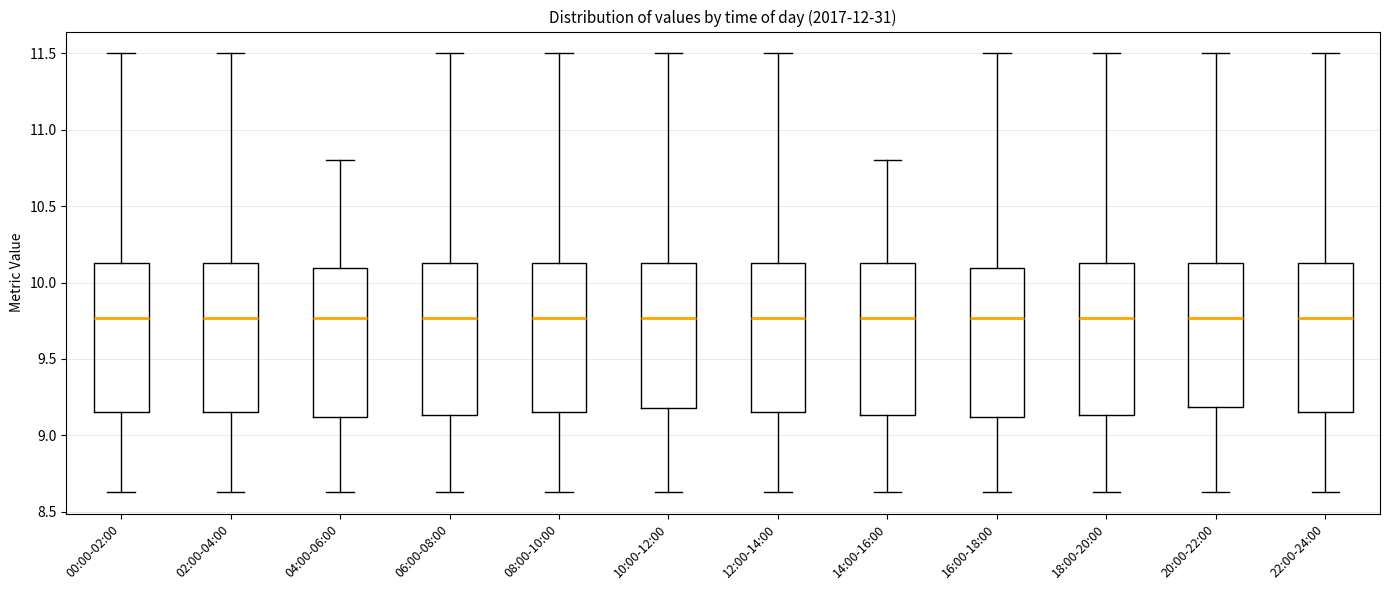

Where is the upper edge of the box for 08:00-10:00 on the y-axis? The values are not printed on the chart, so give them approximately, as read against the axis.

10.15